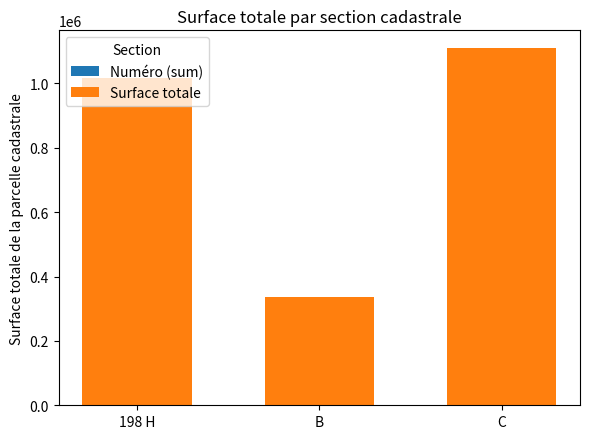

What is the average value of the Numéro (sum) series?

10103